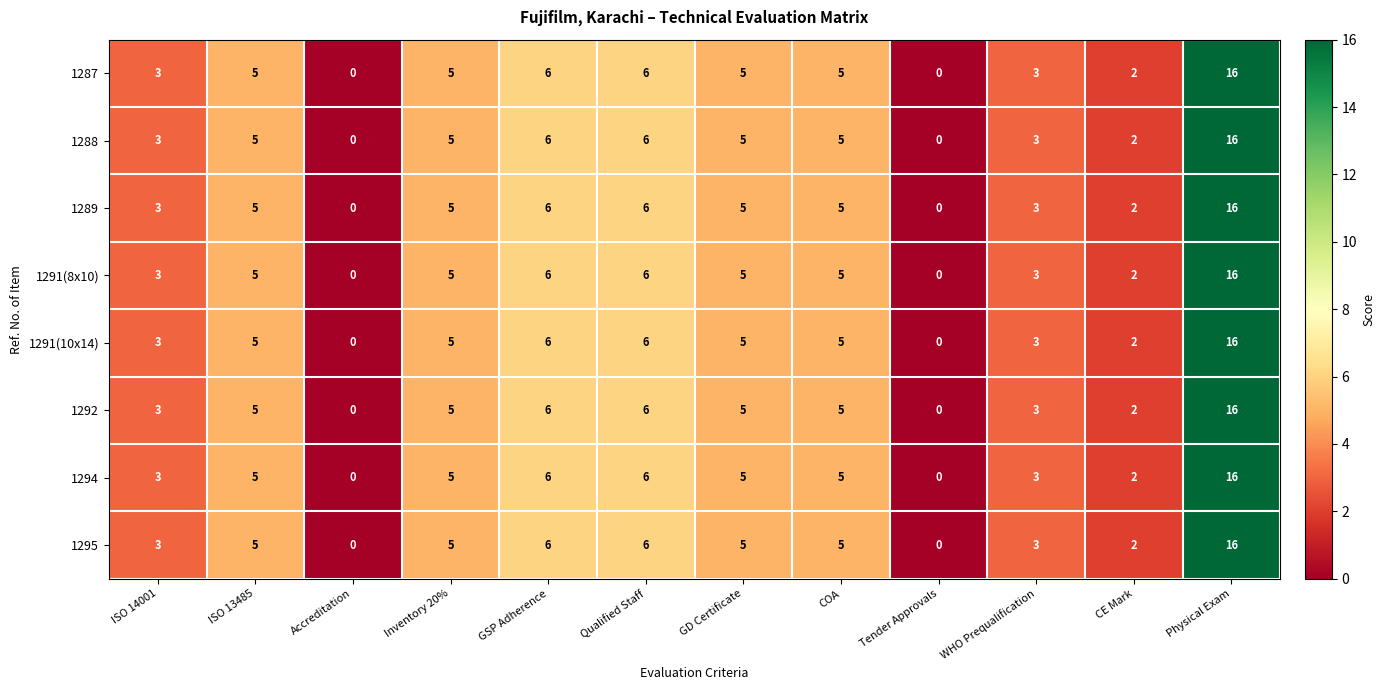

What is the approximate value of 1287 at COA?

5